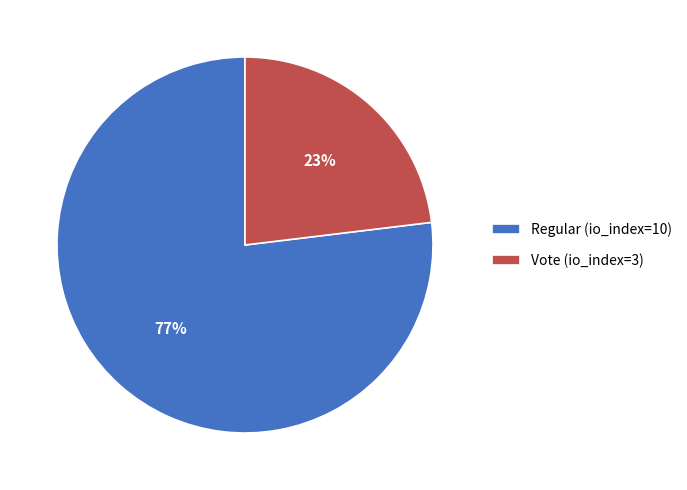

To the nearest percent, what is the difference between the largest and smallest slice percentages?

54%